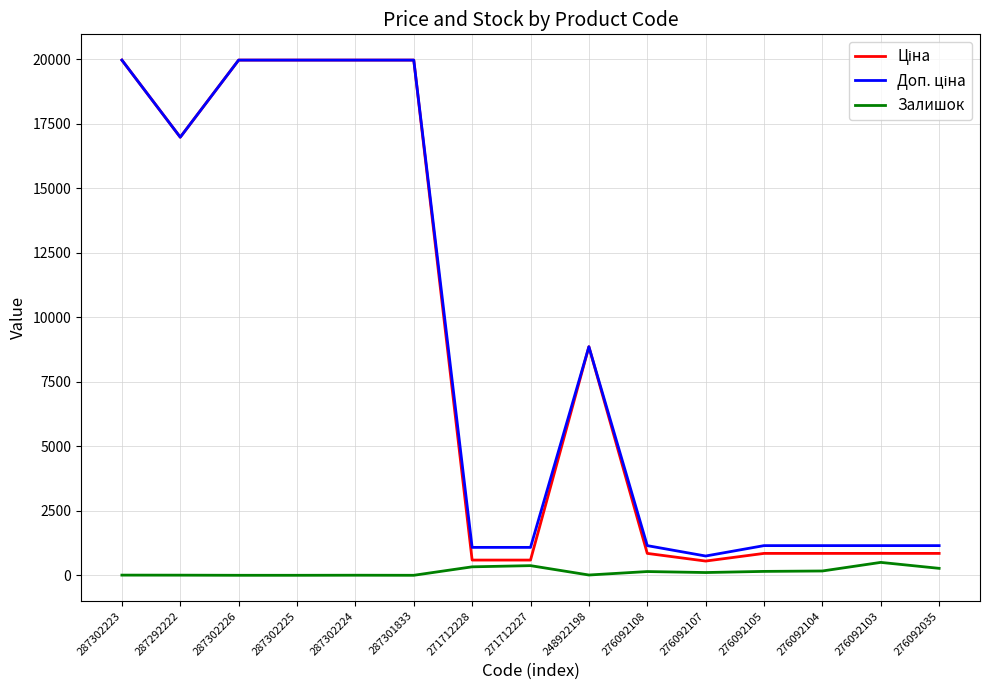

True or false: Залишок has more than 0 interior local peaks.

True